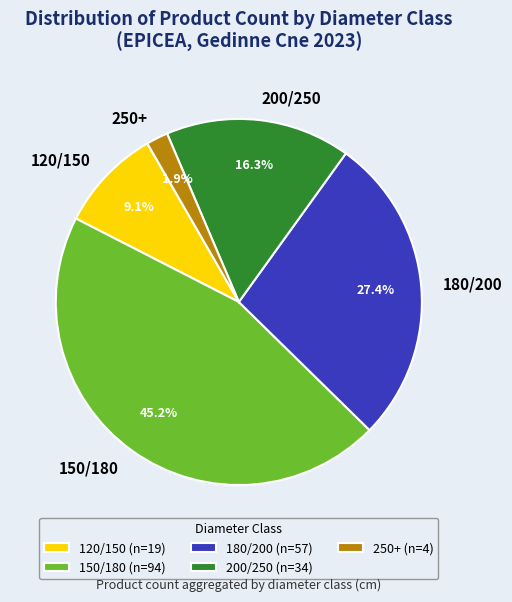

Combined, do 150/180 and 200/250 account for over 50%?

Yes